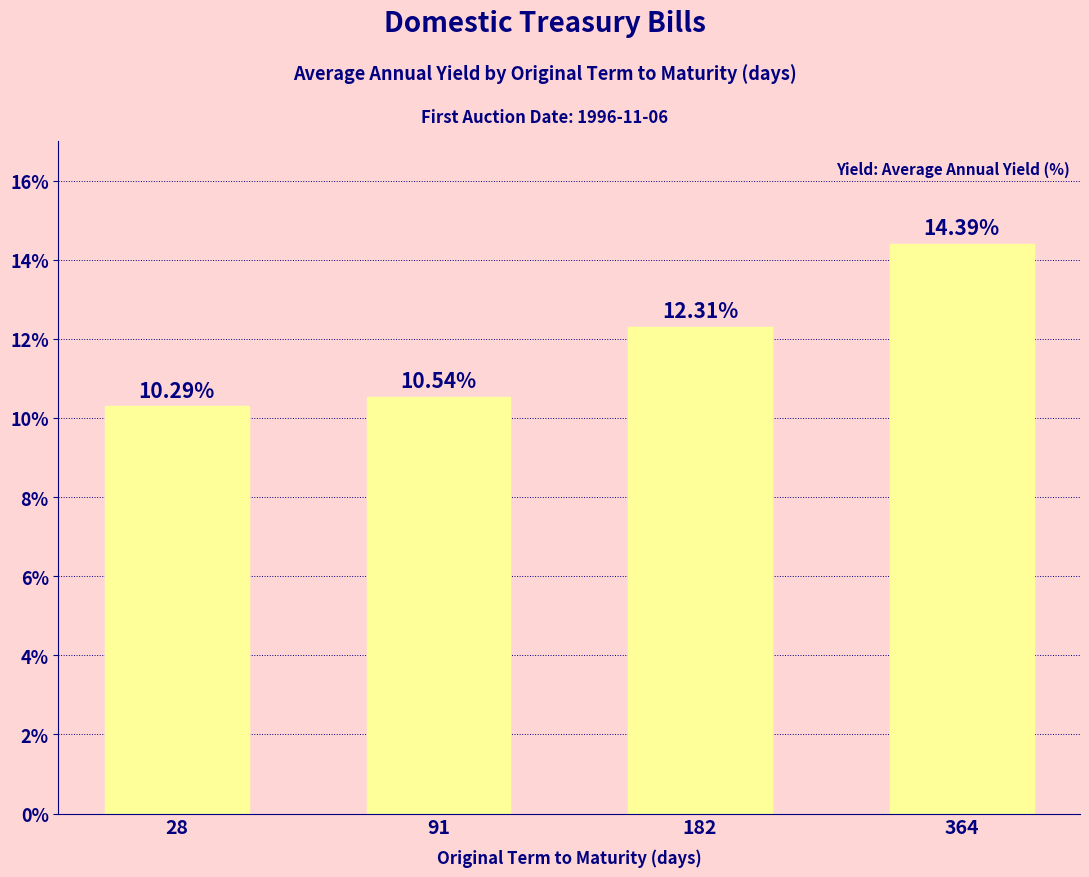

What is the ratio of the value at 364 to the value at 91?

1.4